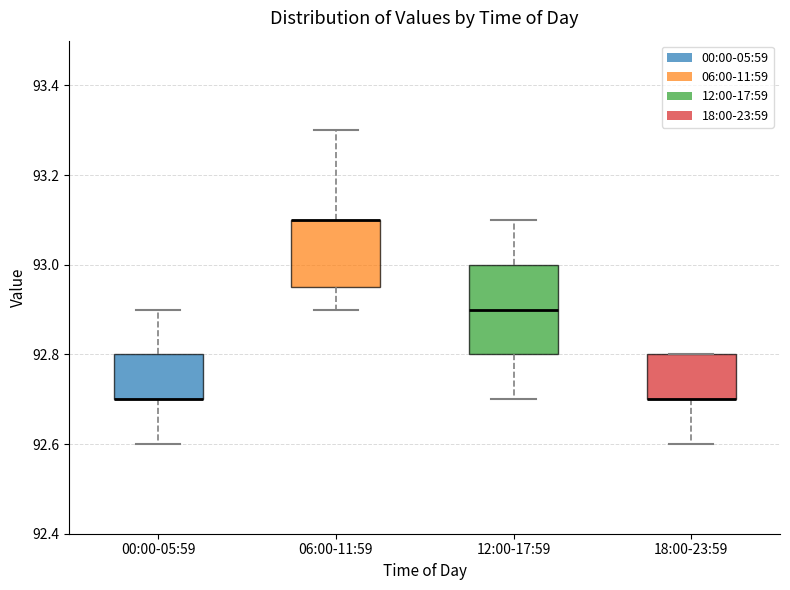

Reading left to right, transcribe this box plot: for each box, give where its median line is, the range the box spans, and where its two whiskers end, as read against the y-axis. The values are not printed on the chart, so give them approximately, as read against the axis.

00:00-05:59: median 92.70 (drawn on the box's lower edge), box 92.70 to 92.80, whiskers 92.60 to 92.90
06:00-11:59: median 93.10 (drawn on the box's upper edge), box 92.96 to 93.10, whiskers 92.90 to 93.30
12:00-17:59: median 92.90, box 92.80 to 93.00, whiskers 92.70 to 93.10
18:00-23:59: median 92.70 (drawn on the box's lower edge), box 92.70 to 92.80, whiskers 92.60 to 92.80